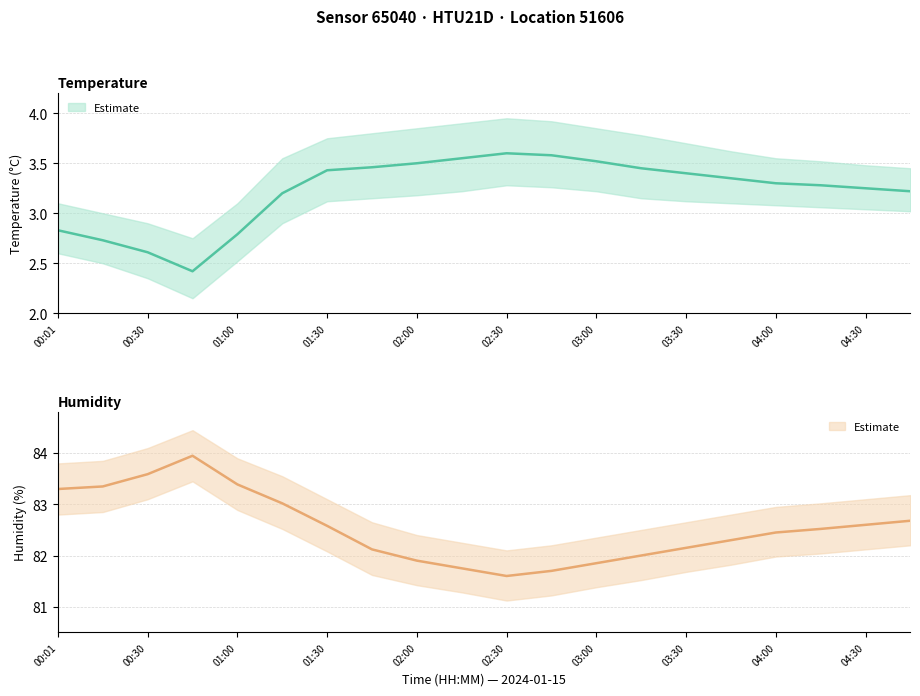

True or false: humidity and humidity_upper cross at least once.

False